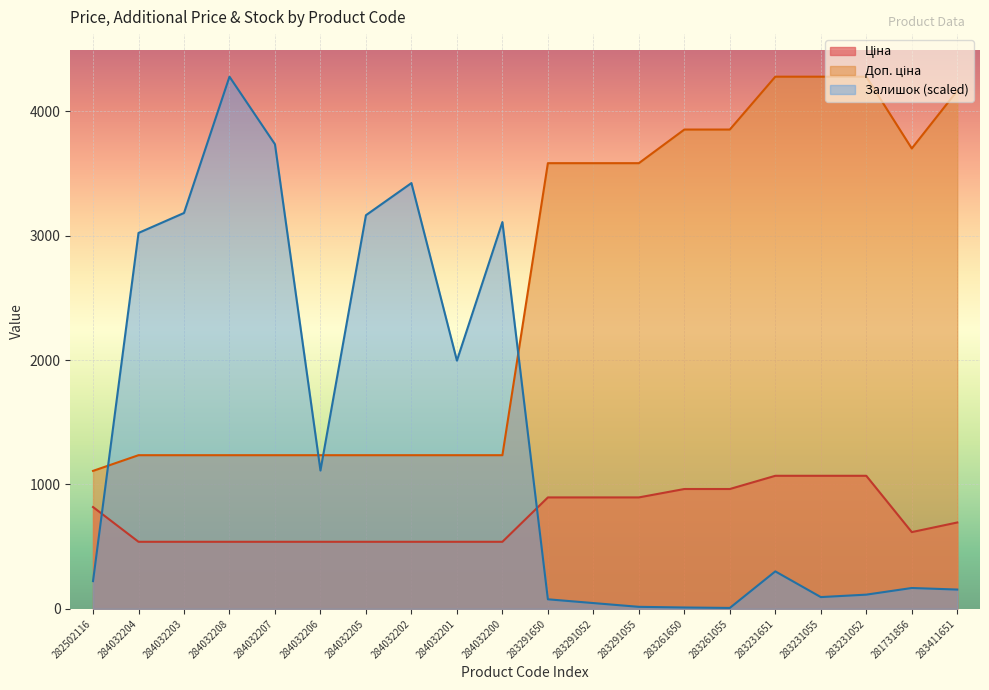

What position from the right is 281731856?

2